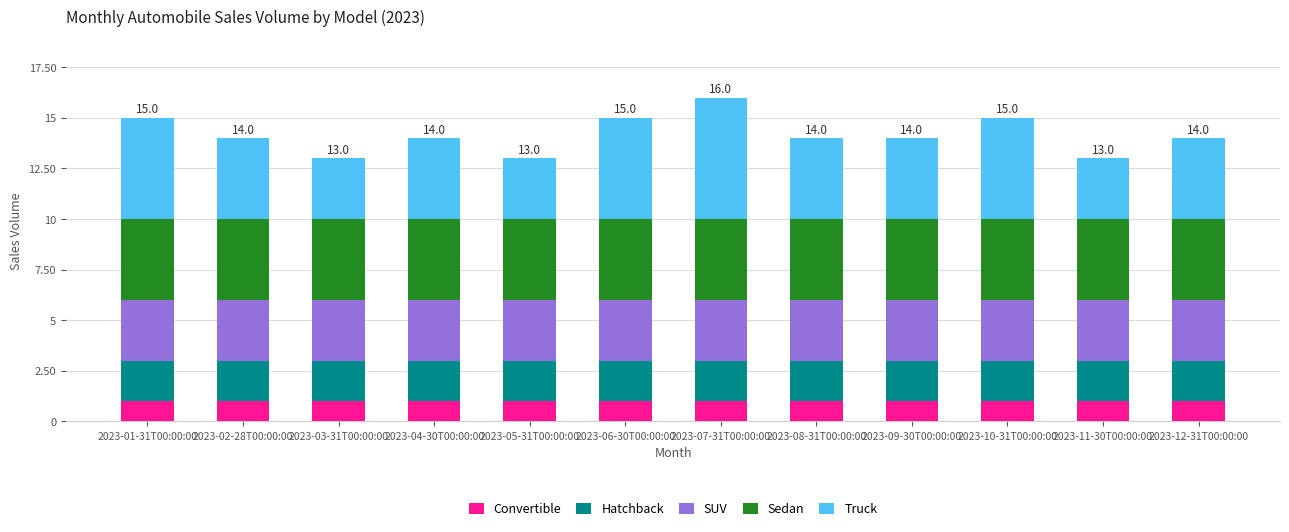

What are all the series names shown in the legend?

Convertible, Hatchback, SUV, Sedan, Truck